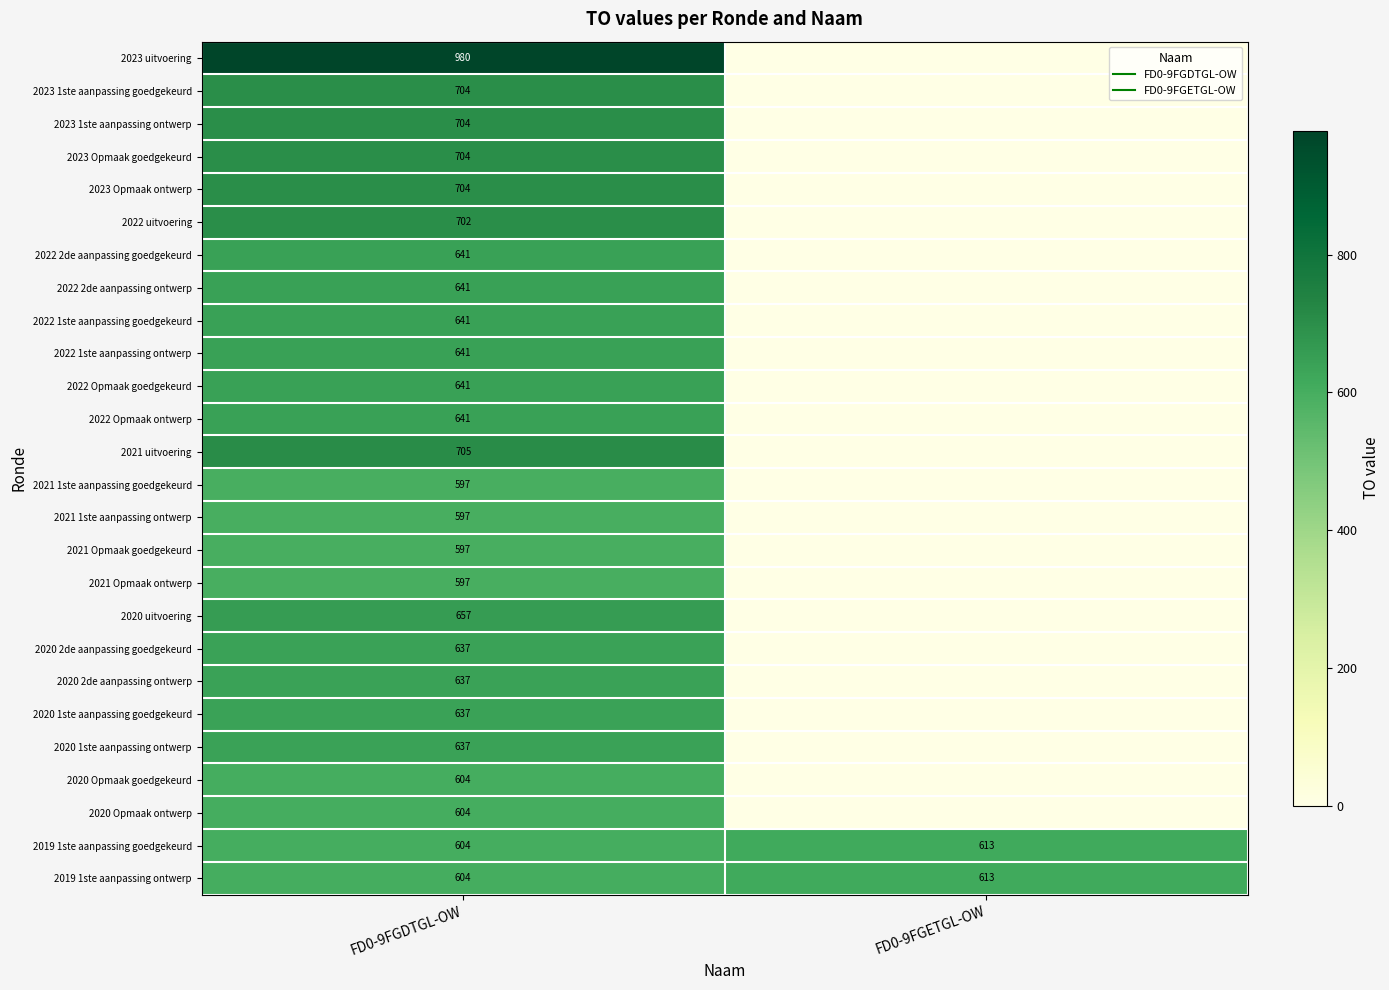

What is the difference between the highest and lowest values at FD0-9FGDTGL-OW?

383